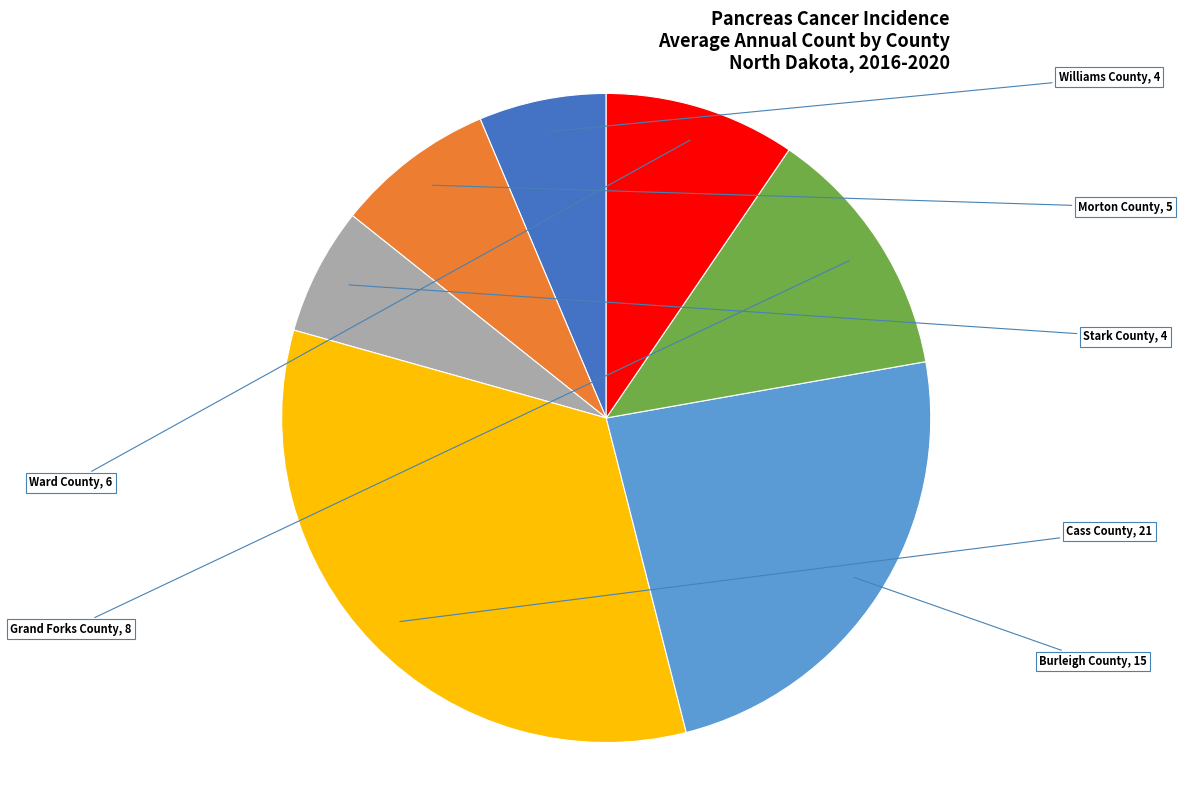

Which slice is the smallest?

Williams County